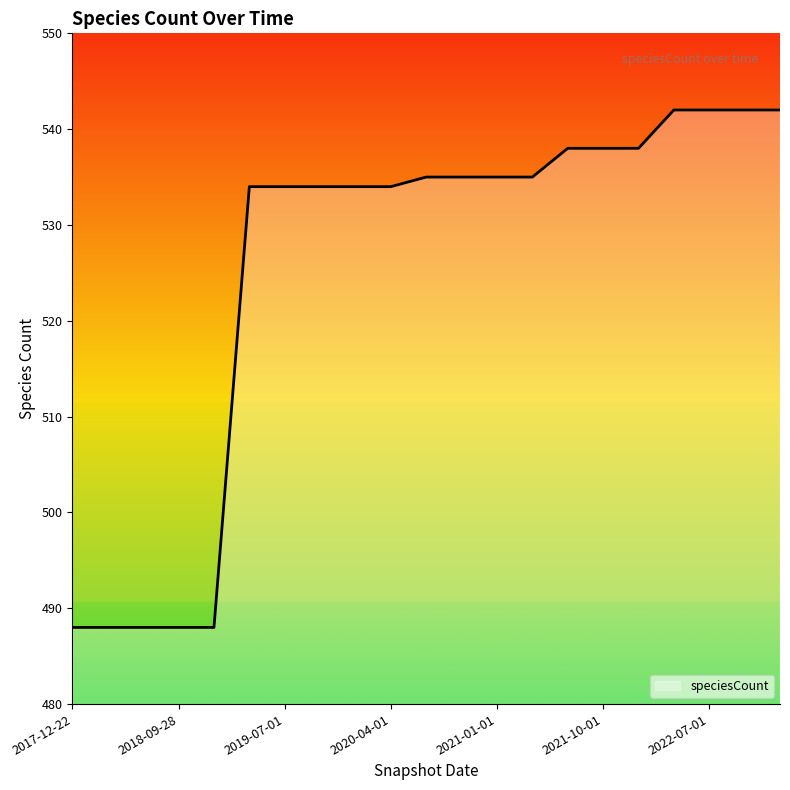

What is the smallest value displayed?

488